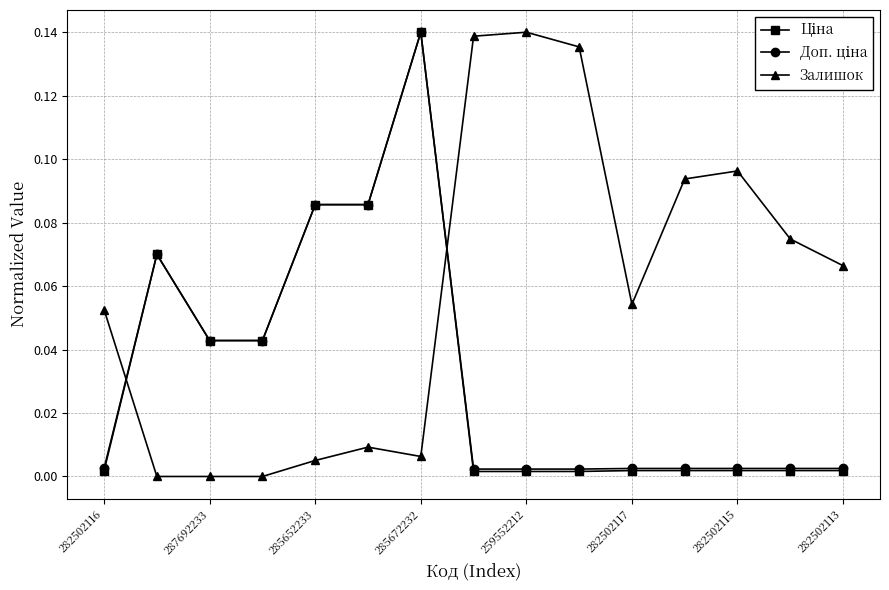

Which series has the largest total across all categories?

Залишок